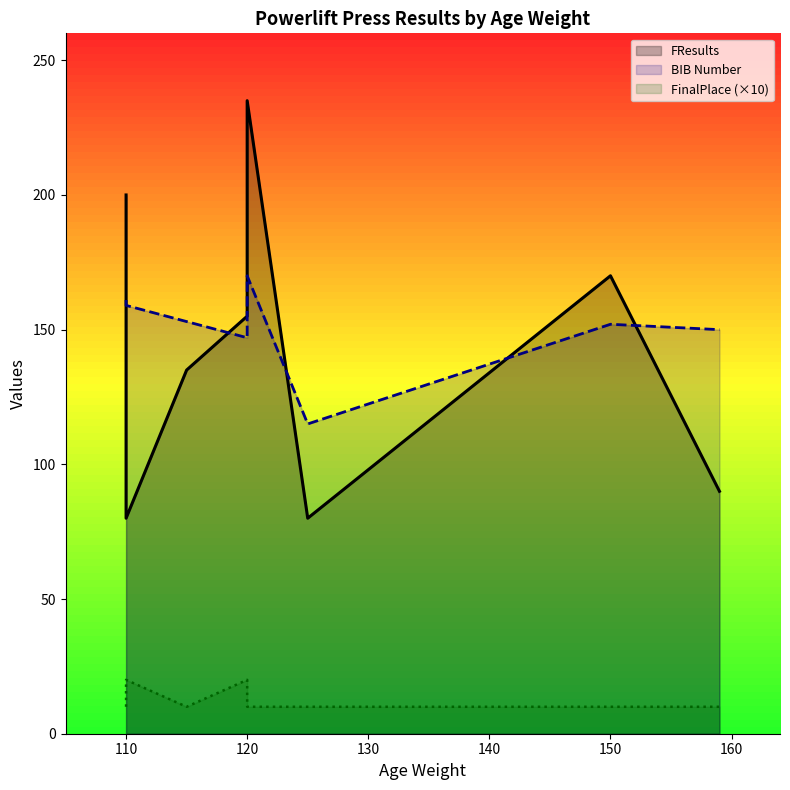

What is the difference between the maximum and minimum values in the BIB Number series?

55